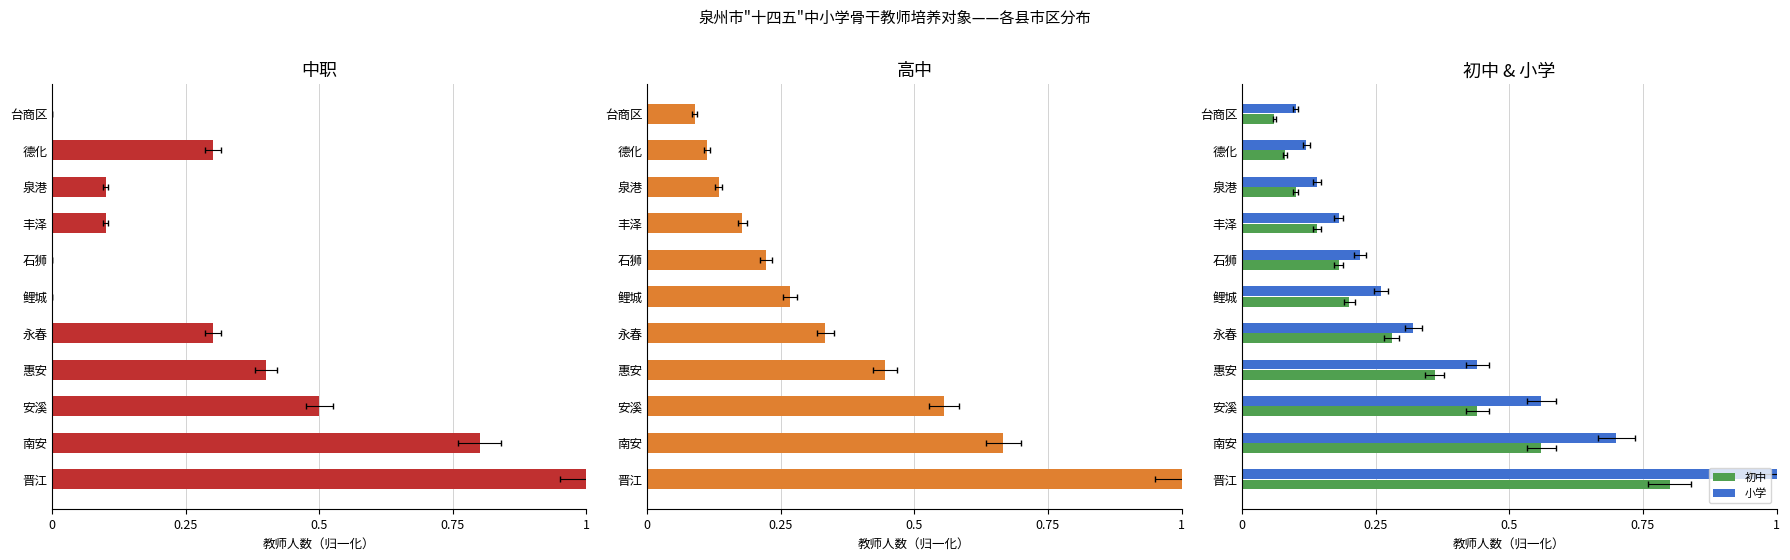

Are the bars horizontal?

Yes